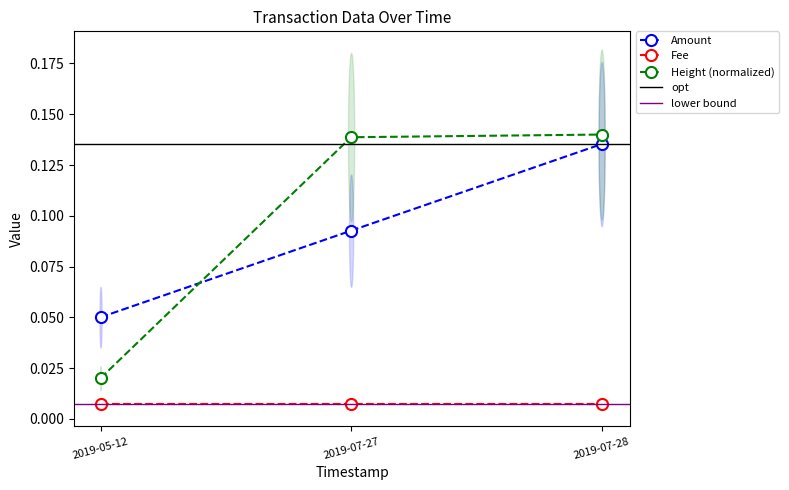

At which label is Amount closest to 0?

2019-05-12